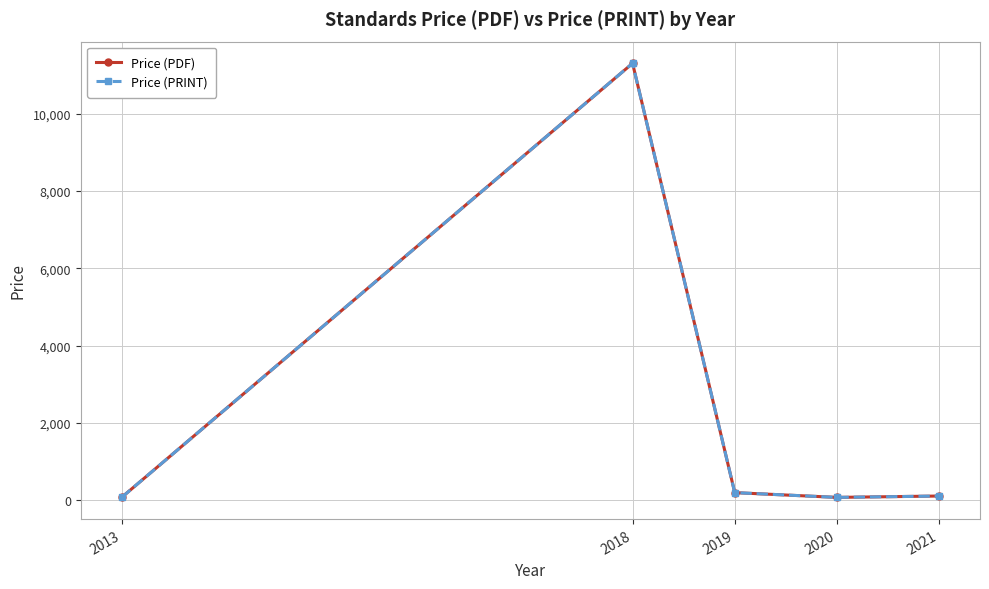

True or false: Price (PDF) has more than 2 points higher than both neighbors.

False